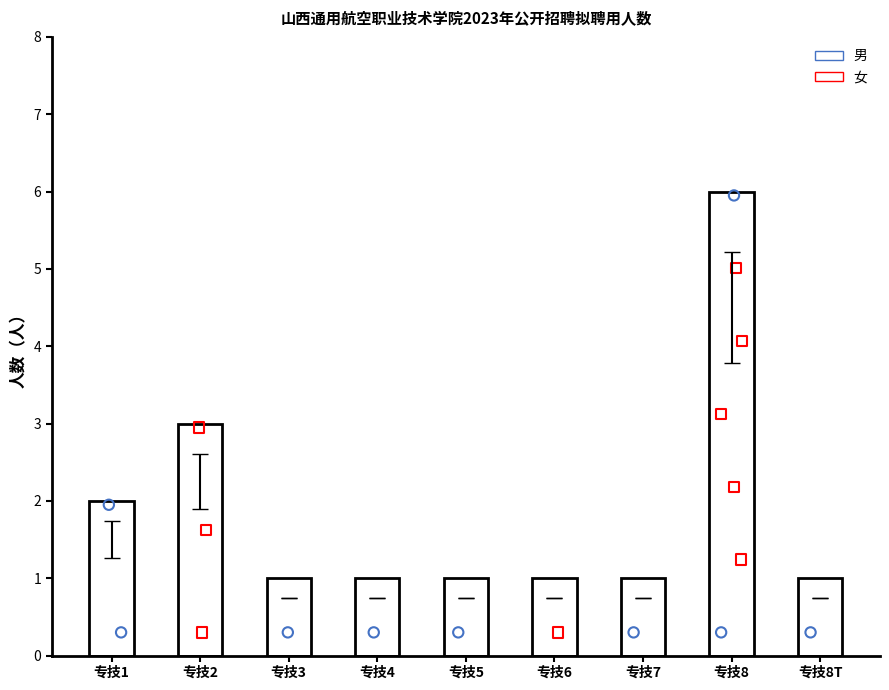

What is the ratio of the value at 专技4 to the value at 专技8?

0.2